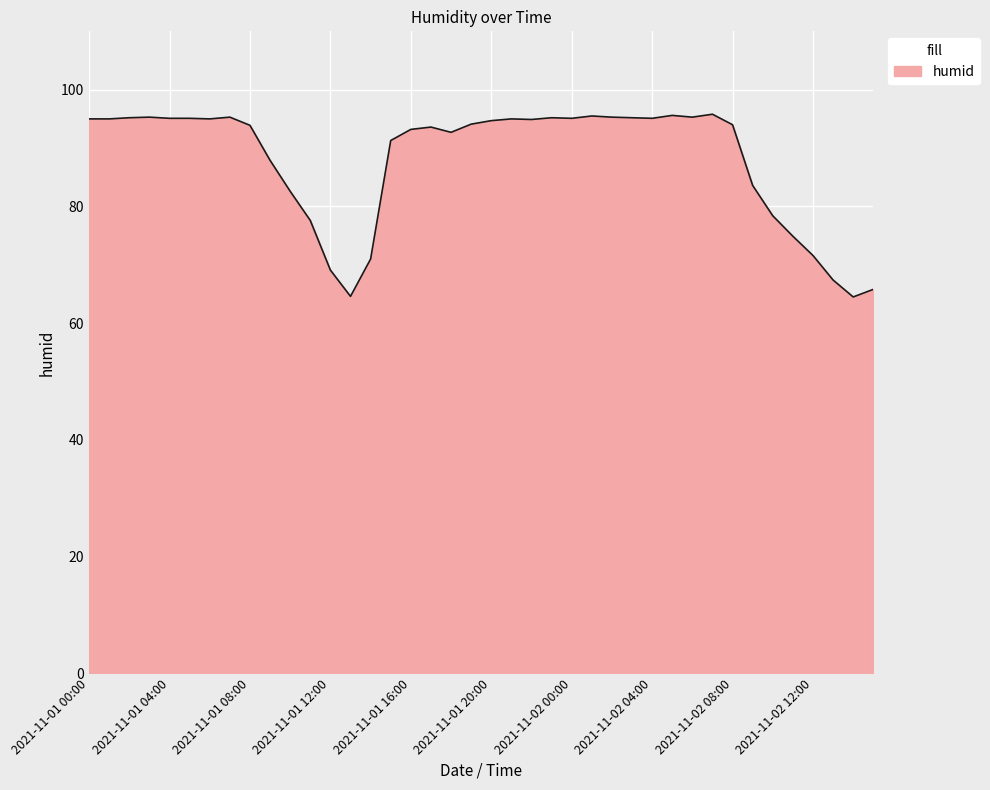

What is the difference between the maximum and minimum values?

31.3